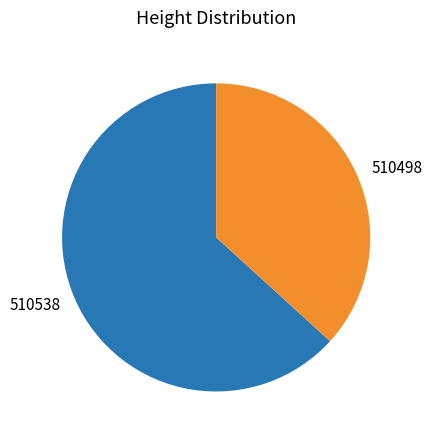

Approximately how many times larger is the value at 510538 compared to 510498?

1.7